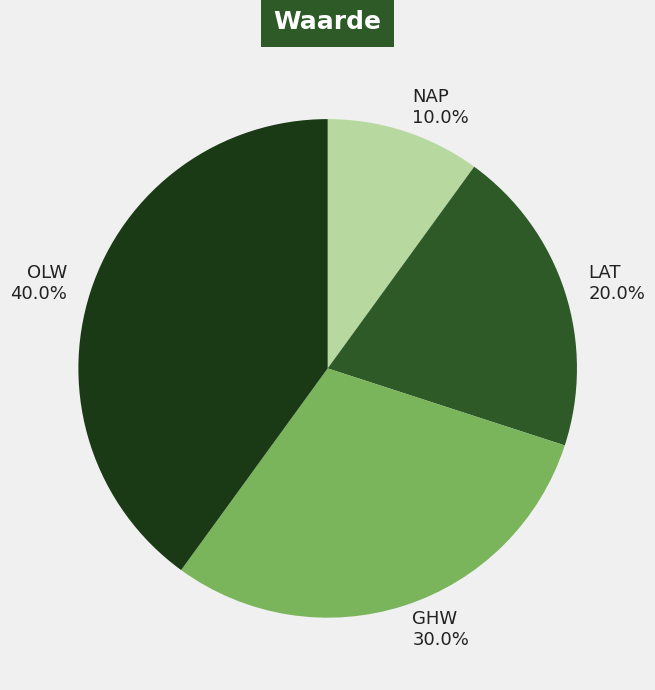

Is the sum of LAT and OLW greater than half?

Yes